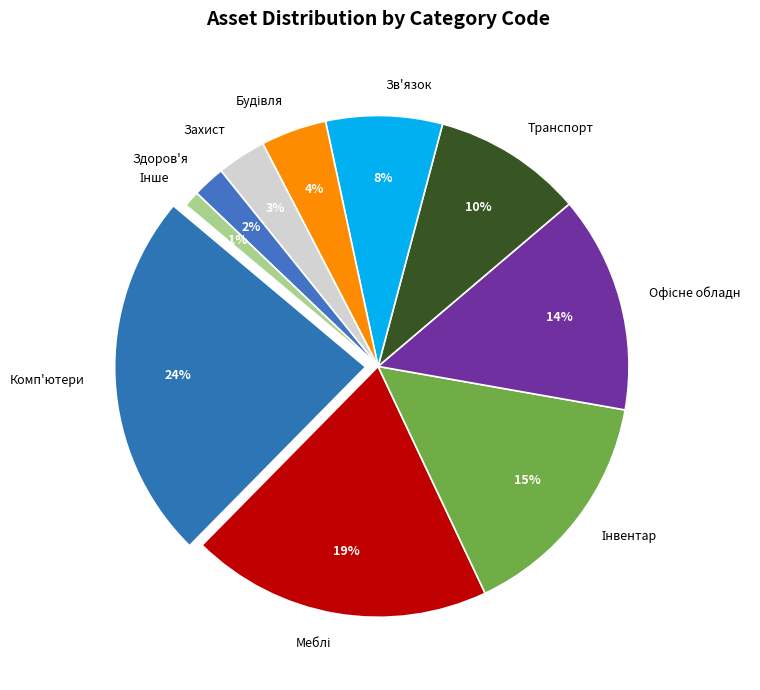

Is it true that 103 is 4% of the pie?

True